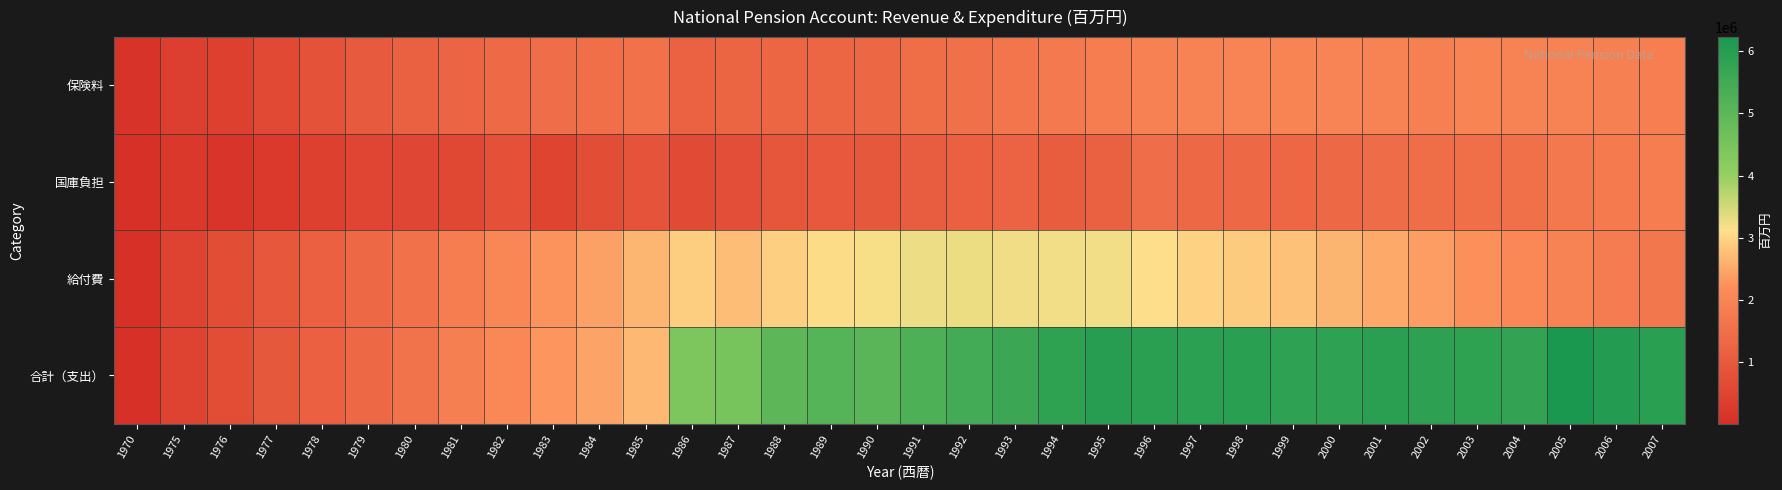

At how many categories does at least one series exceed 3817401?

22